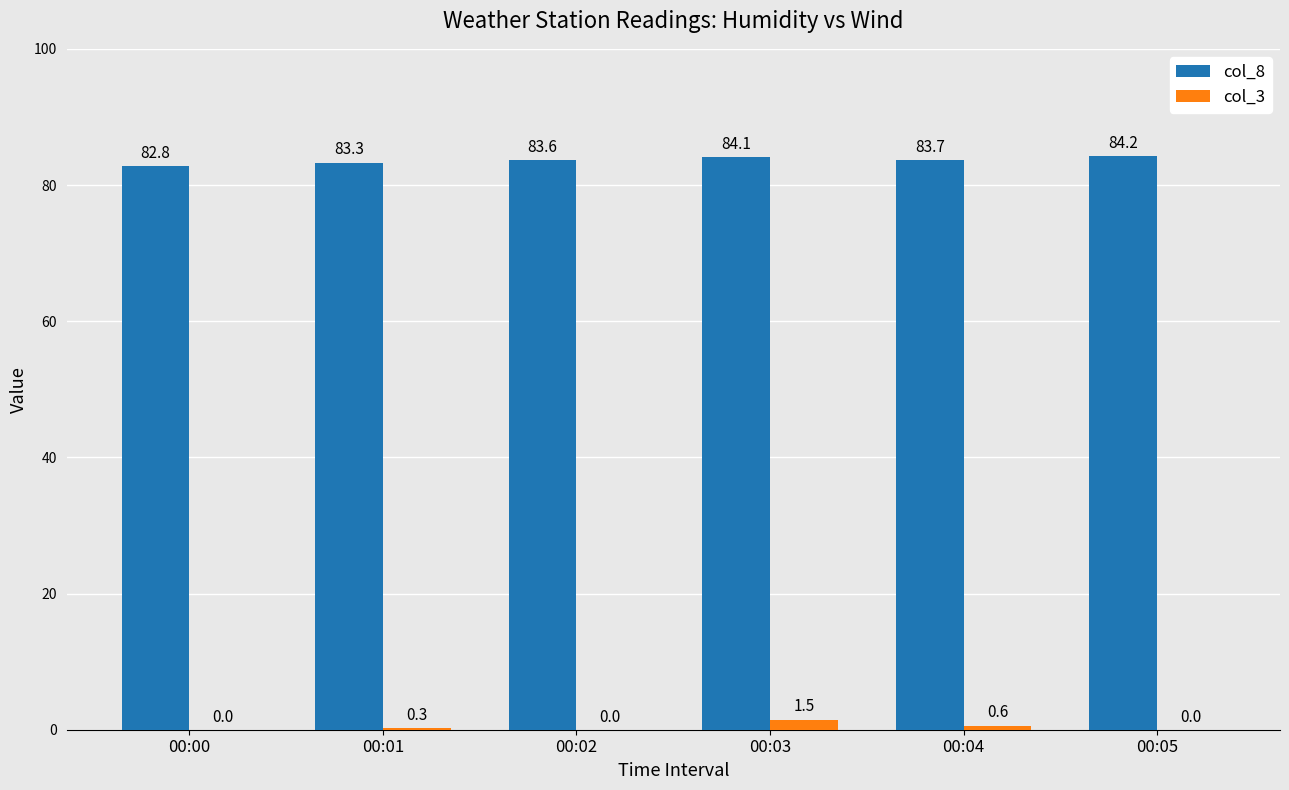

How many col_3 values are between 0 and 1?

5